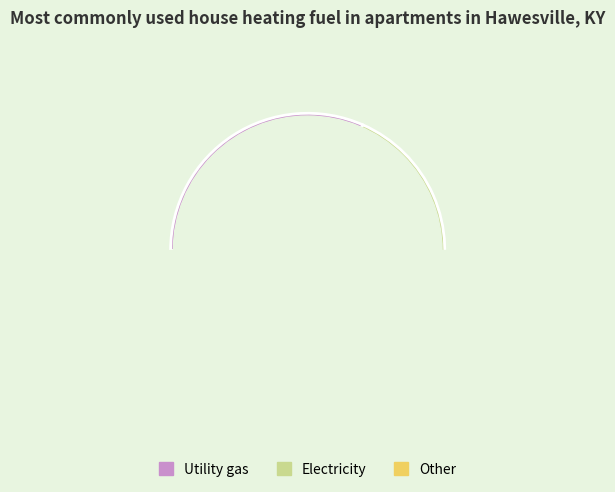

To the nearest percent, what is the average slice percentage?

7%